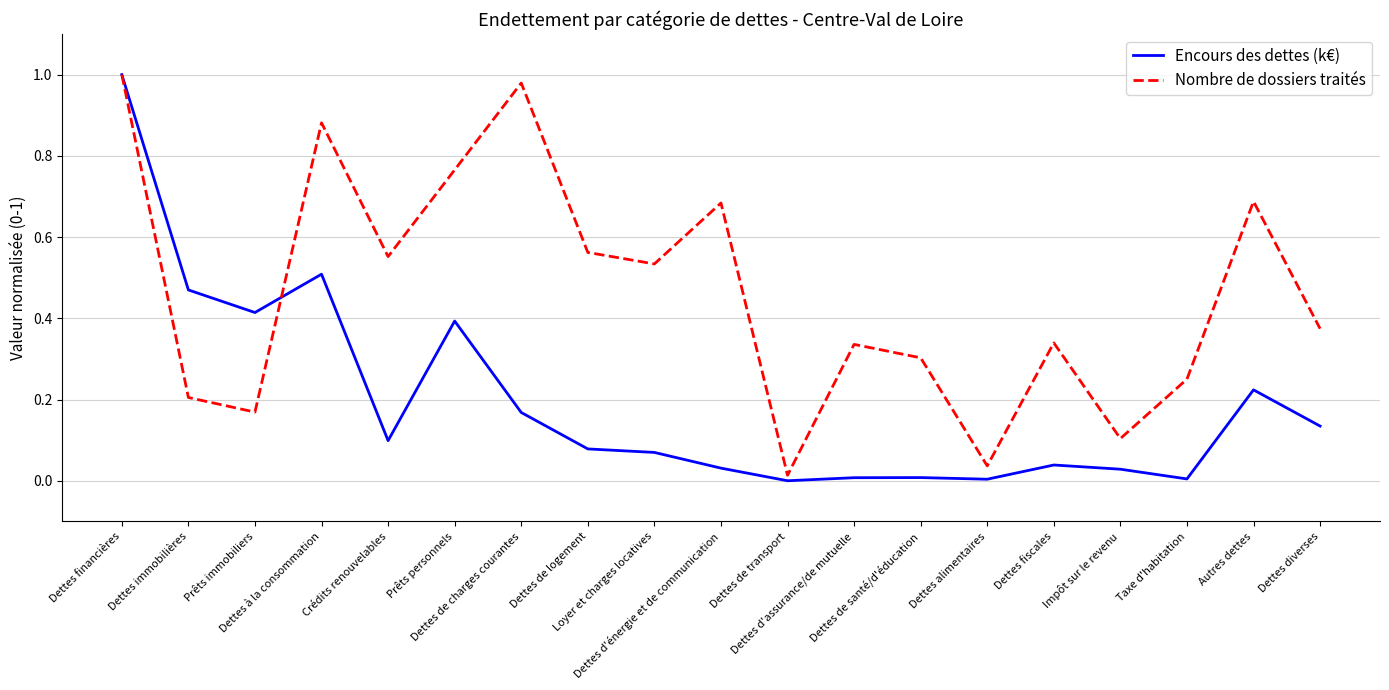

Which series has the largest total across all categories?

Nombre de dossiers traités